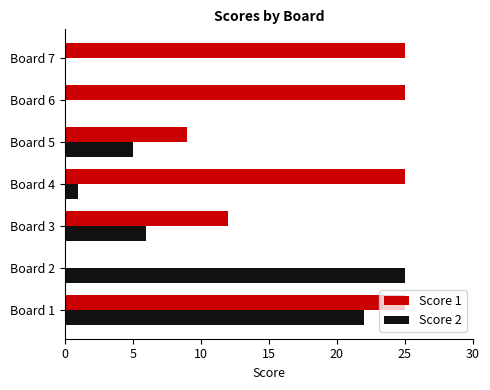

What is the maximum value shown in the chart?

25